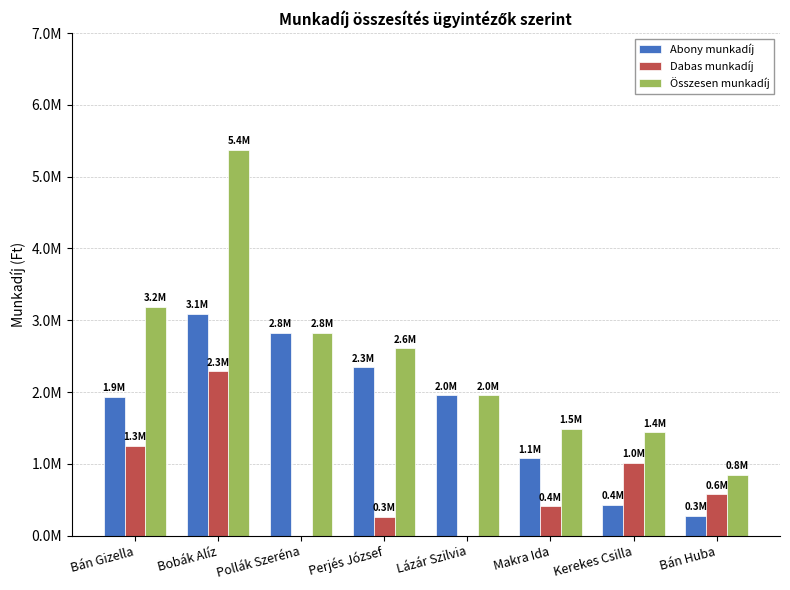

Are the bars horizontal?

No